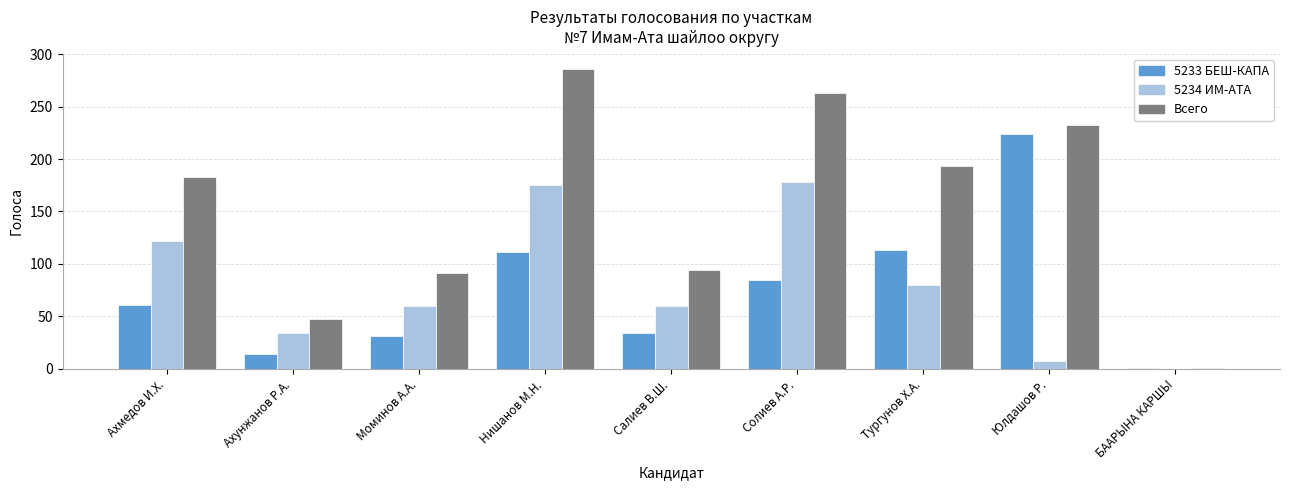

Reading left to right, extract all data points from this chart.

5233 БЕШ-КАПА: 61	14	31	111	34	85	113	224	1
5234 ИМ-АТА: 122	34	60	175	60	178	80	8	0
Всего: 183	48	91	286	94	263	193	232	1